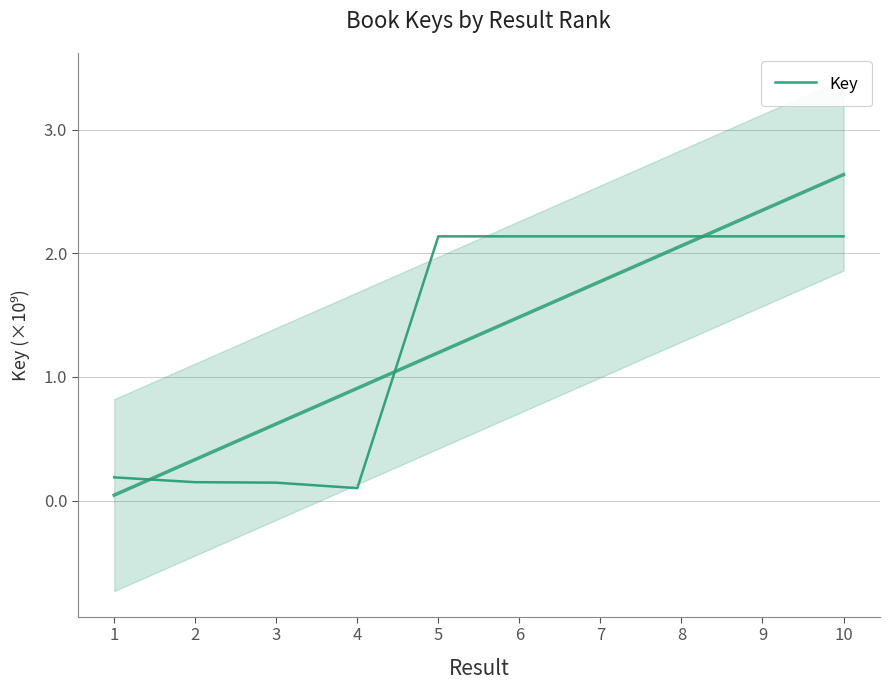

The chart shows a value of 2.1 at 7. True or false?

True